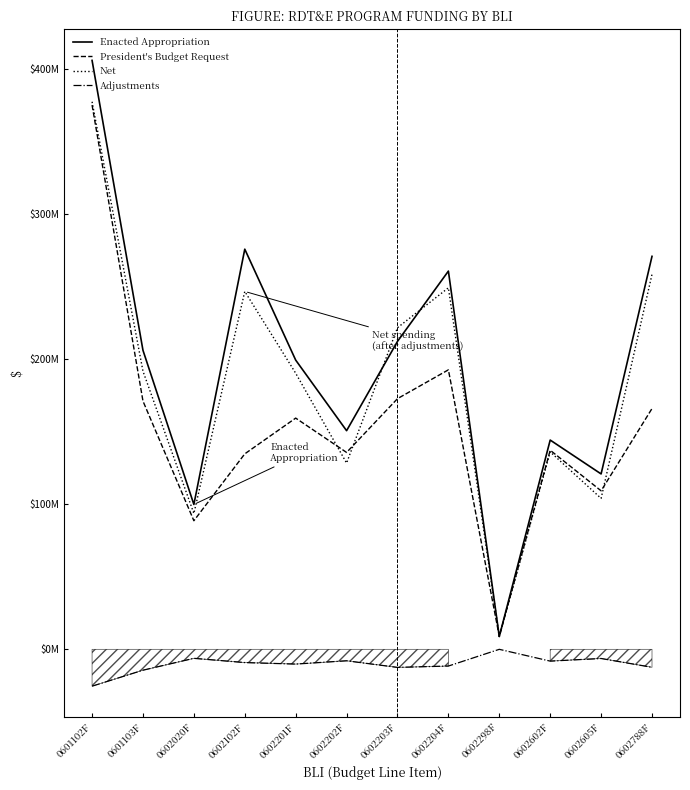

True or false: Enacted Appropriation has a value of 406125000 at 0601102F.

True